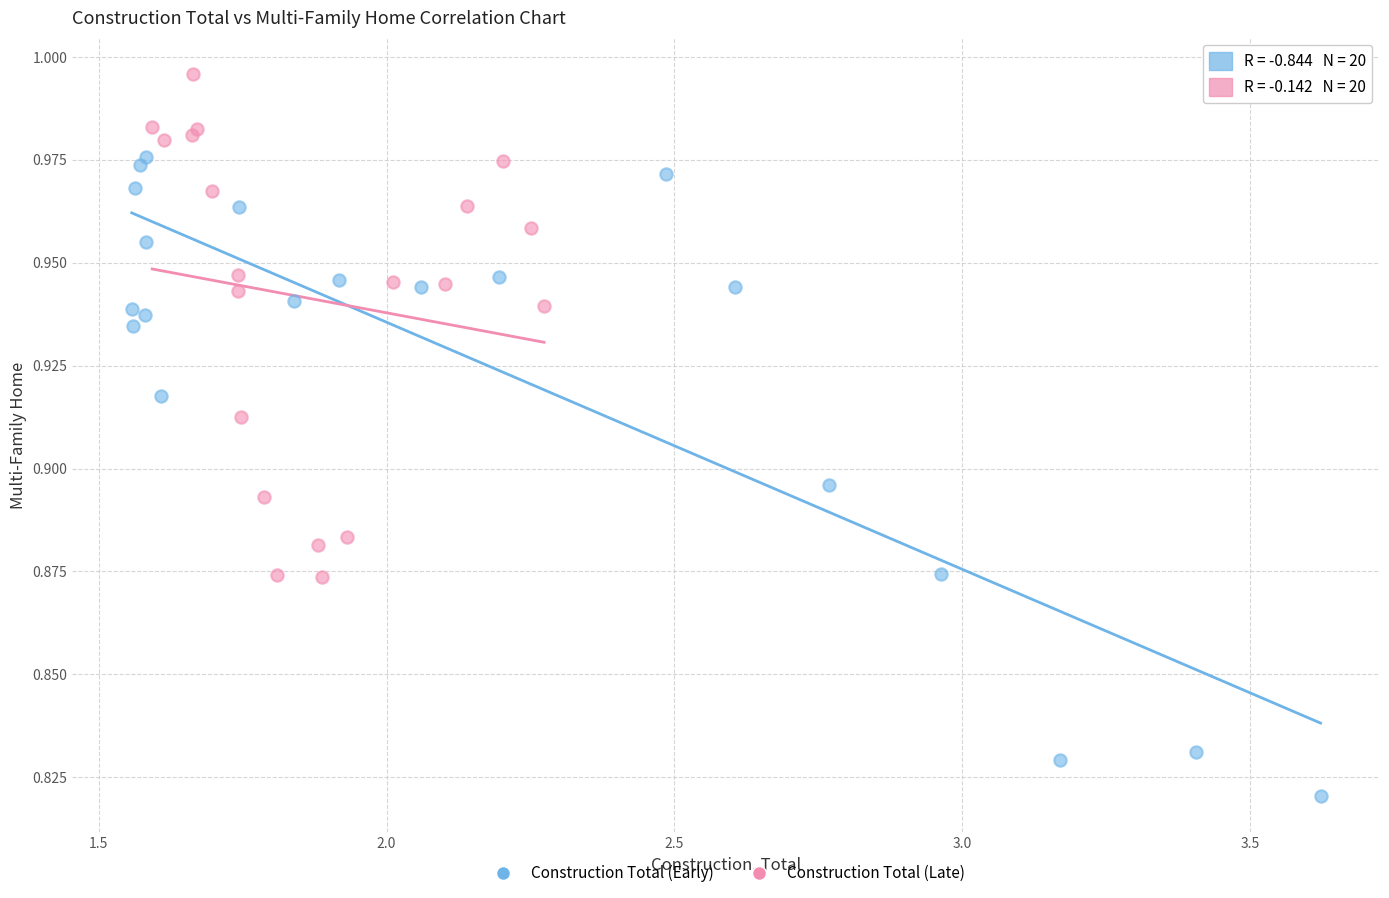

Which series contains the highest Y value?

Construction Total (Late)